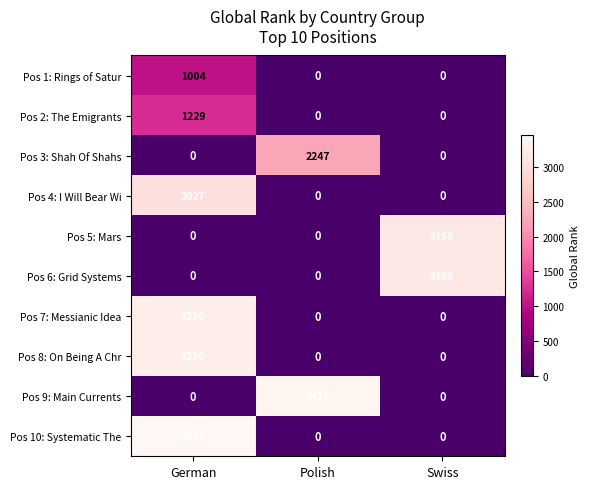

Which series has the largest total across all categories?

Pos 10: Systematic The